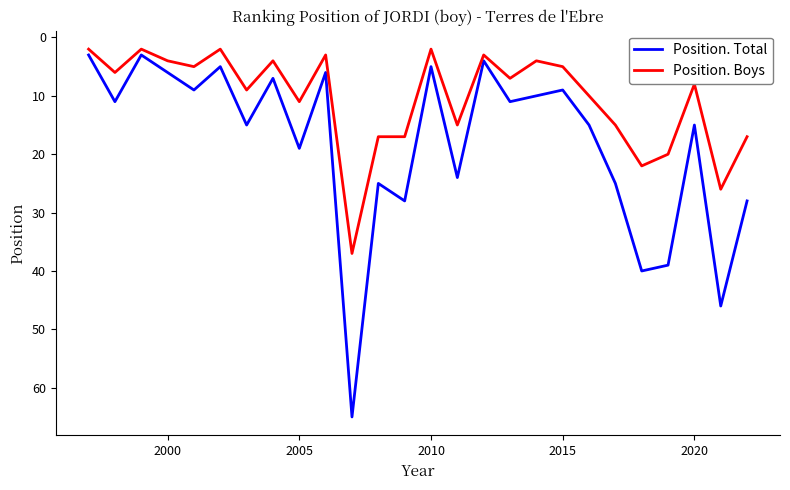

Which series has the largest range (max minus min)?

Position. Total